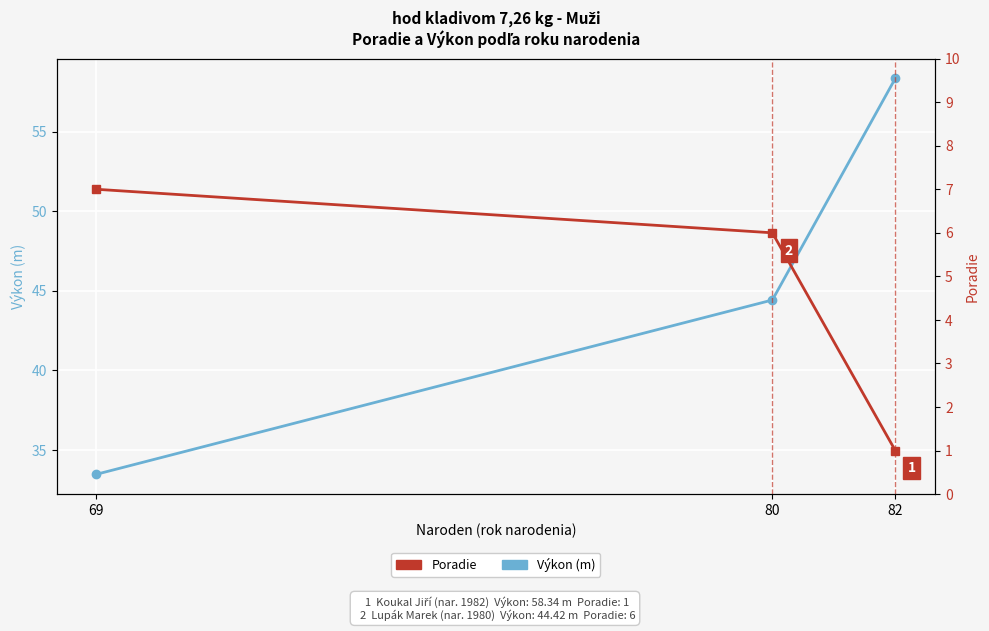

How many data points in Poradie are above 6?

1